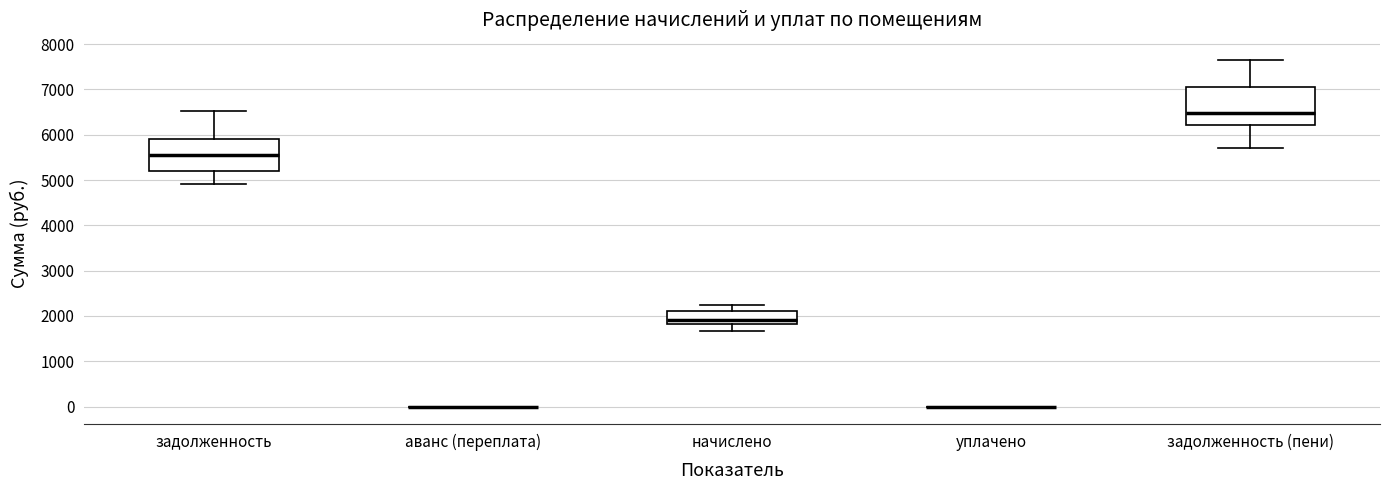

Reading left to right, read every box against the y-axis: the position of its median line, the range the box covers, and the ends of its whiskers. The values are not printed on the chart, so give them approximately, as read against the axis.

задолженность: median 5600, box 5200 to 5900, whiskers 4900 to 6500
аванс (переплата): box collapsed to a line at 0, whiskers 0 to 0
начислено: median 1900, box 1800 to 2100, whiskers 1700 to 2200
уплачено: box collapsed to a line at 0, whiskers 0 to 0
задолженность (пени): median 6500, box 6200 to 7100, whiskers 5700 to 7600